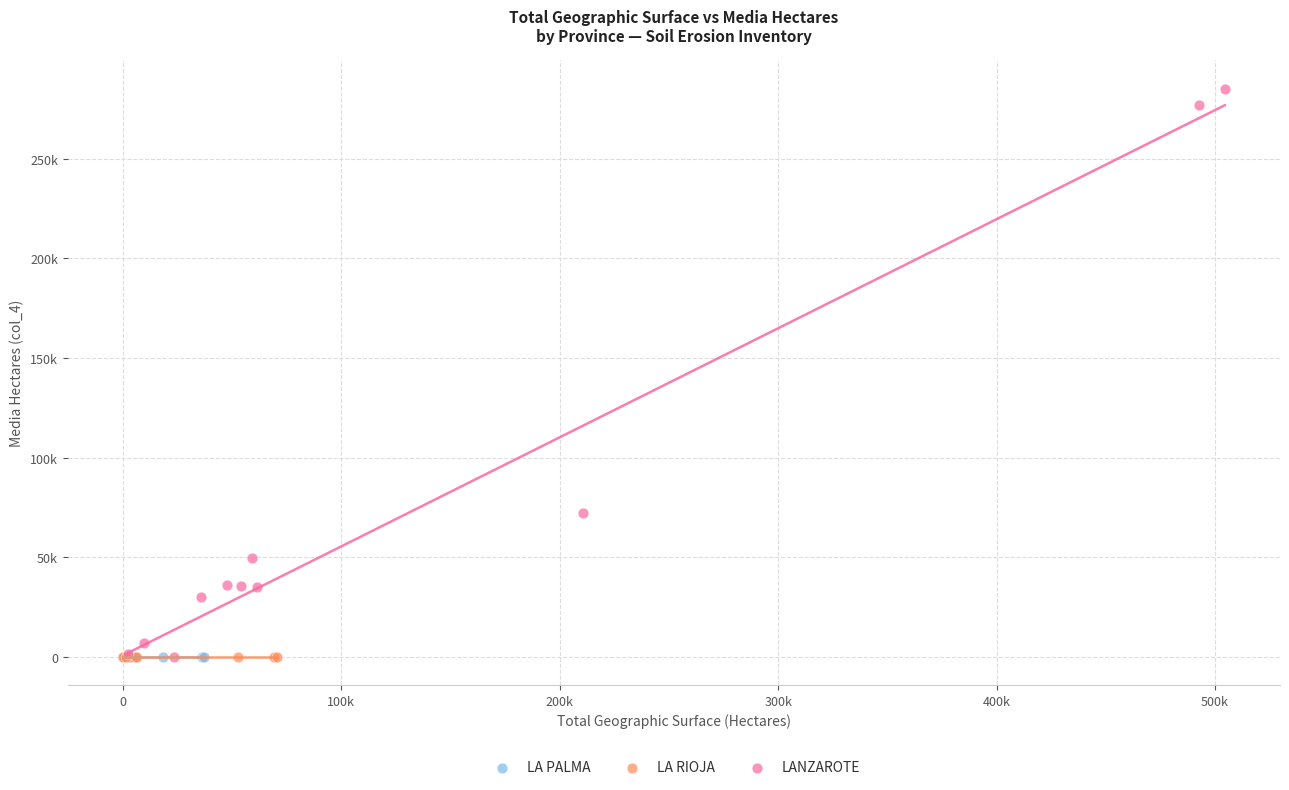

What are all the series names shown in the legend?

LA PALMA, LA RIOJA, LANZAROTE